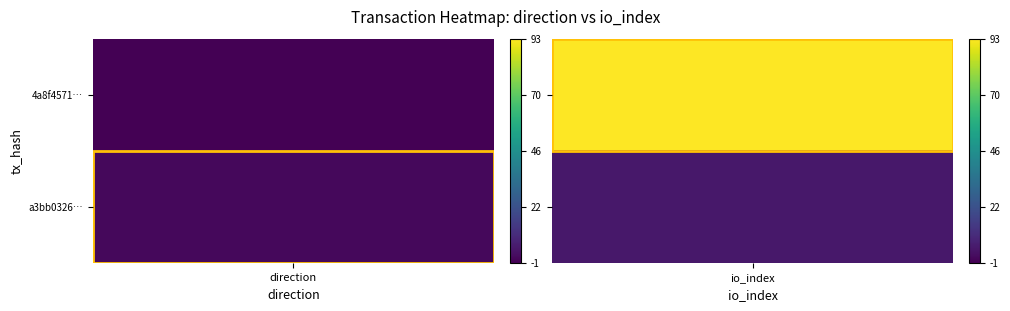

How many values in the 4a8f45718358b085d27423322667d2cad024f2f series are below 93?

1